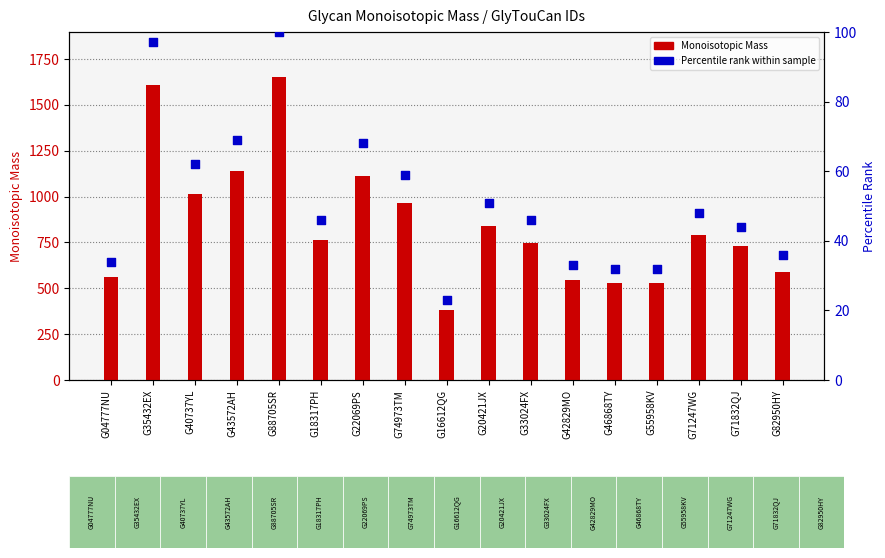

Which series contains the highest Y value?

Monoisotopic Mass